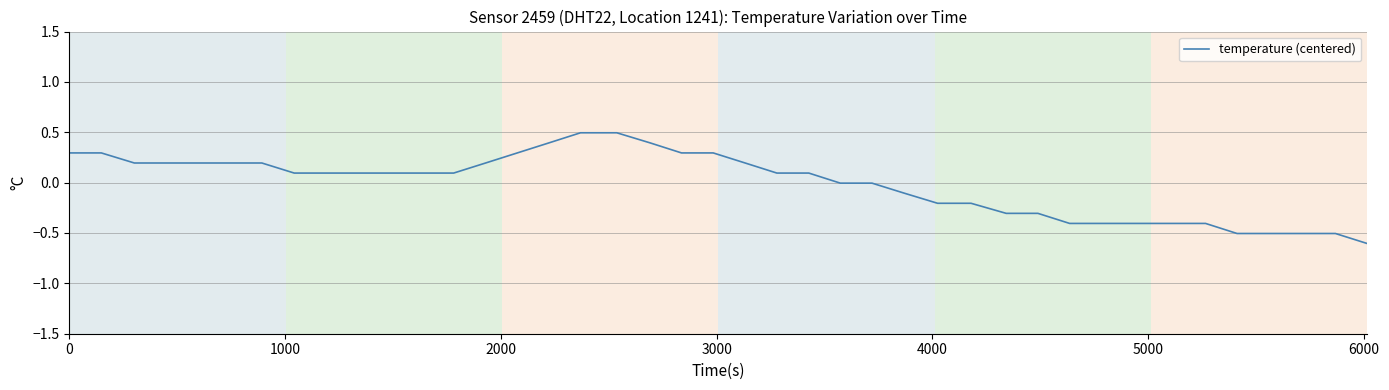

What is the difference between the maximum and minimum values?

1.1